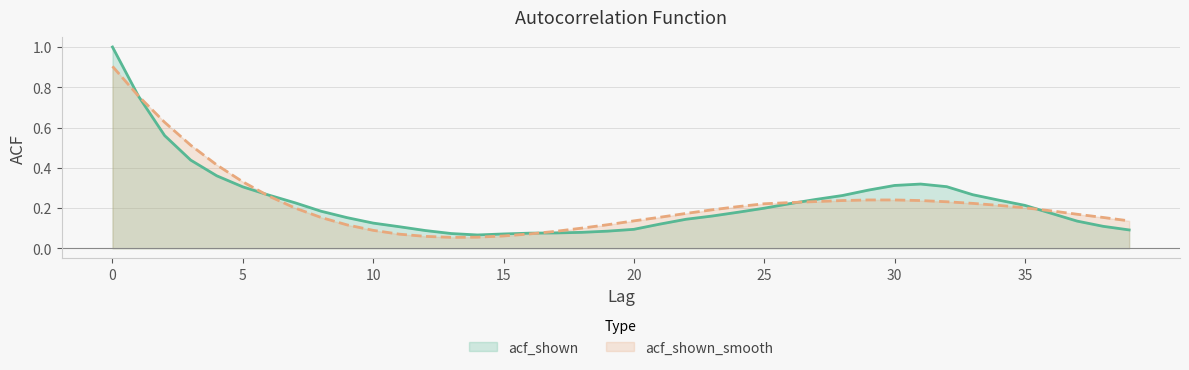

True or false: acf_shown has a value of 0.0 at 14.

False